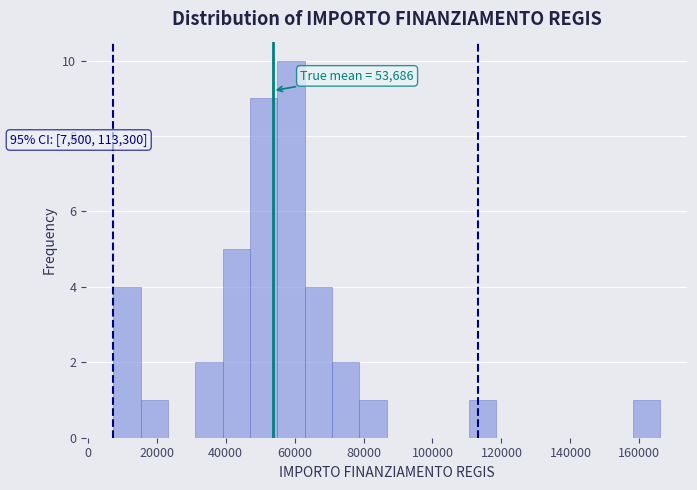

Around what value on the x-axis is the tallest bar? Give the approximate position of its centre, as read against the axis.

60000